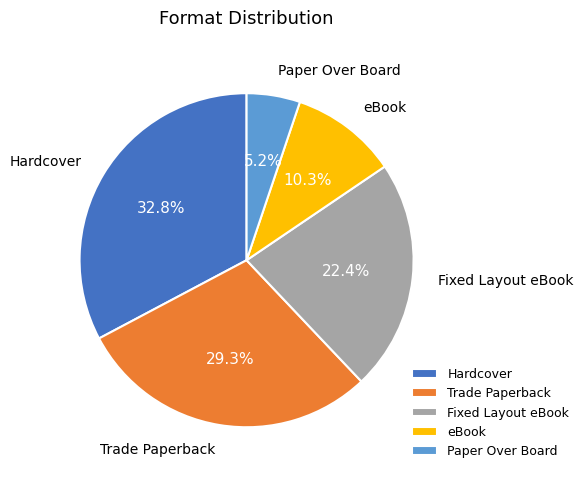

Rank the categories by value from lowest to highest.

Paper Over Board, eBook, Fixed Layout eBook, Trade Paperback, Hardcover